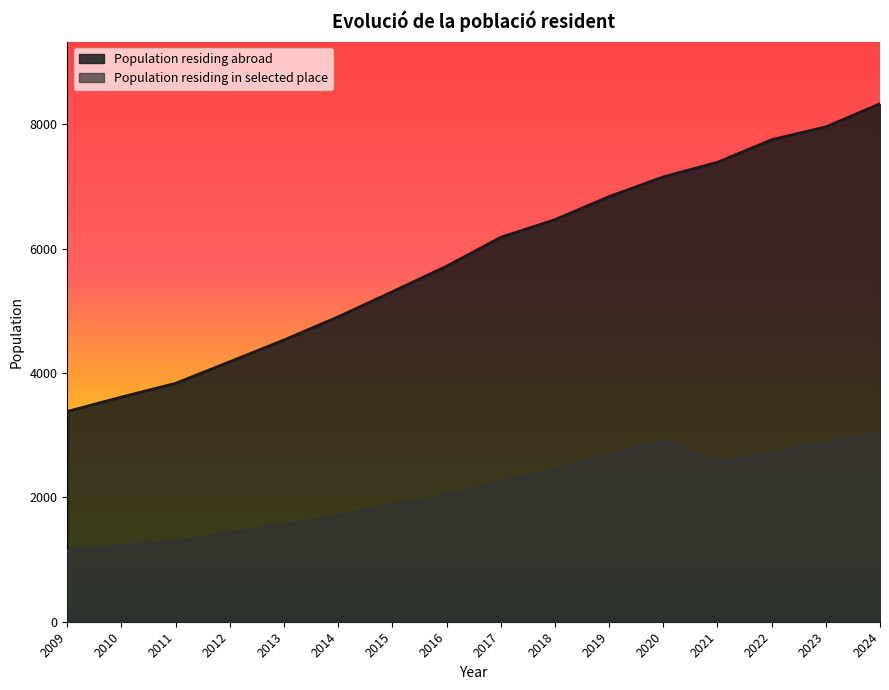

List the labels in order of Population residing abroad value, smallest first.

2009, 2010, 2011, 2012, 2013, 2014, 2015, 2016, 2017, 2018, 2019, 2020, 2021, 2022, 2023, 2024